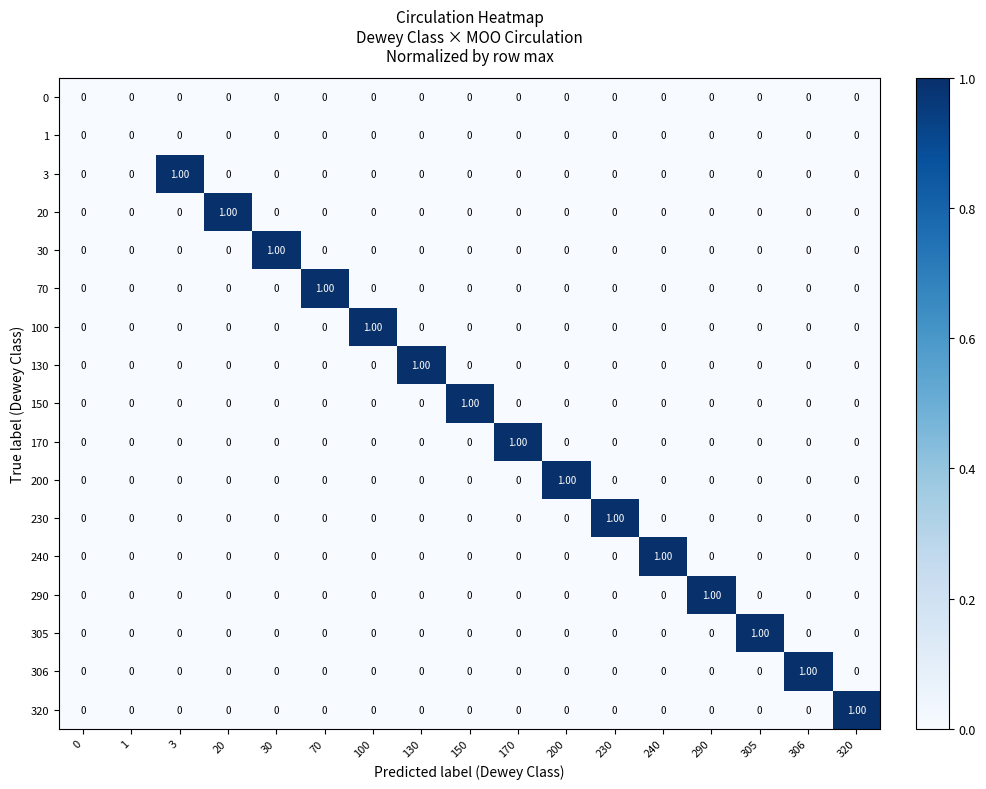

How many values in 100 are above zero?

1